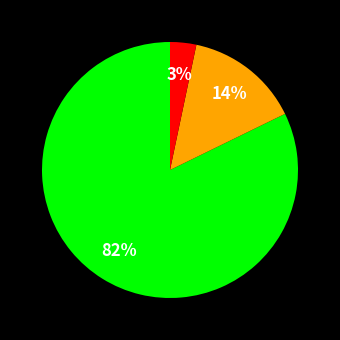

To the nearest percent, what is the average slice percentage?

33%